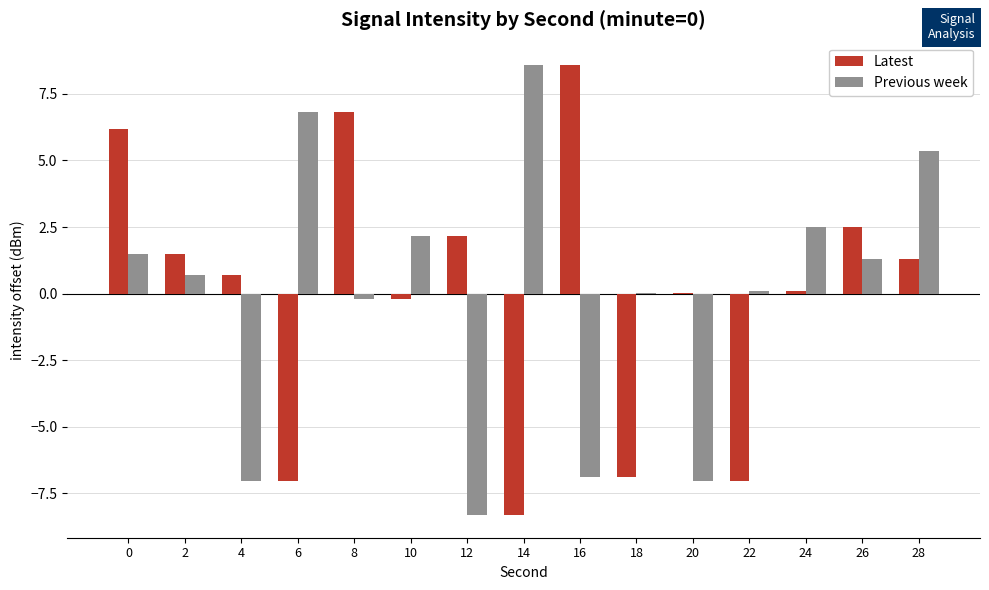

Is the value of Latest at 28 greater than the value of Previous week at 16?

Yes